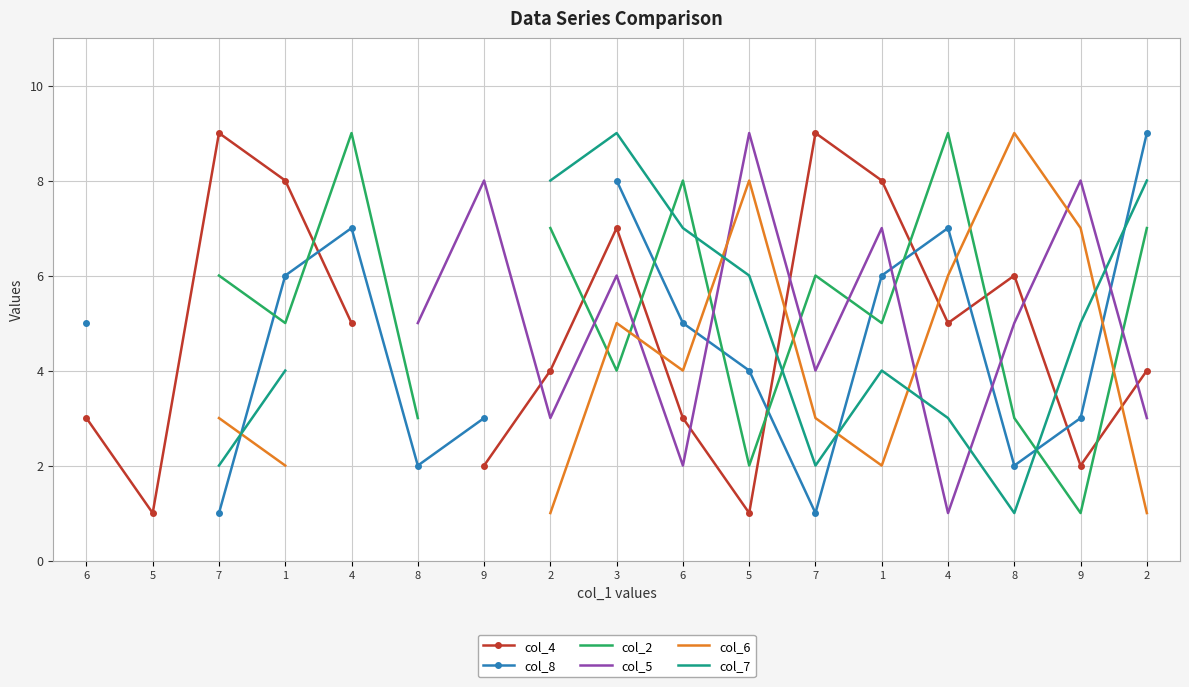

Which has a higher value, 2 or 8?

8